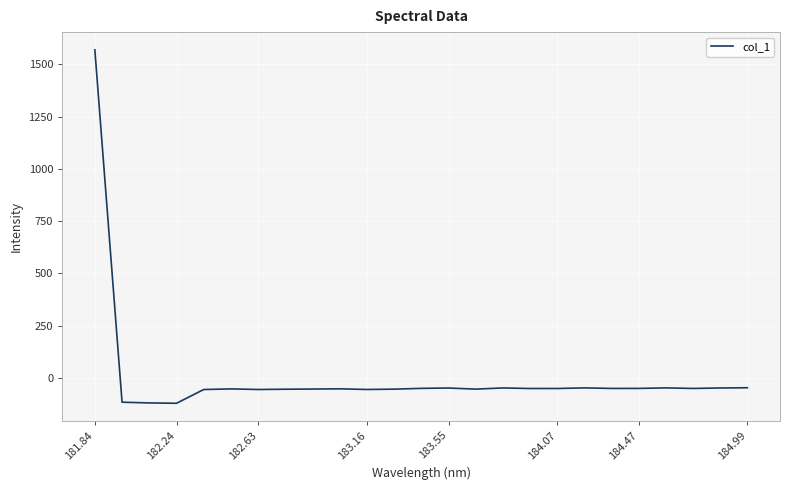

What is the smallest value displayed?

-122.2